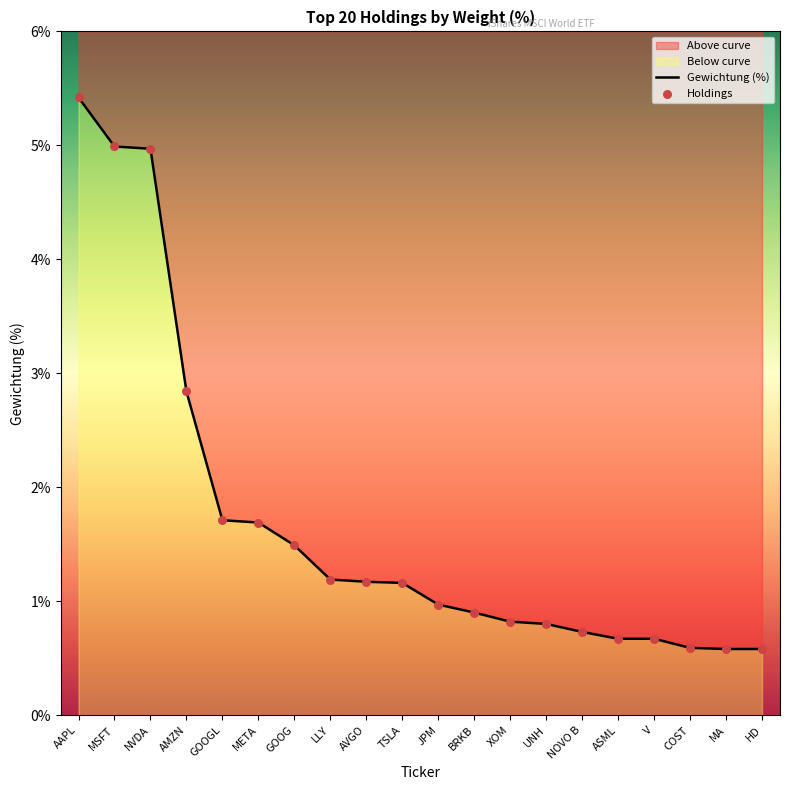

Which series contains the highest Y value?

Gewichtung (%)